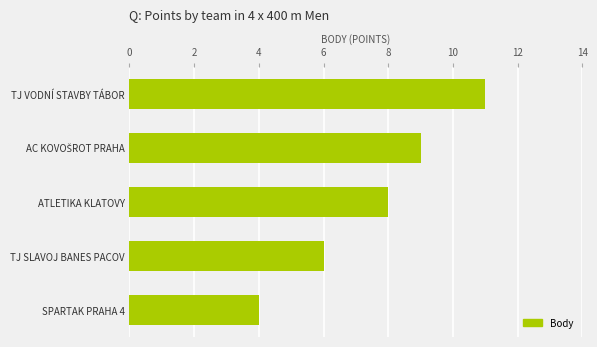

What is the difference between the maximum and minimum values?

7